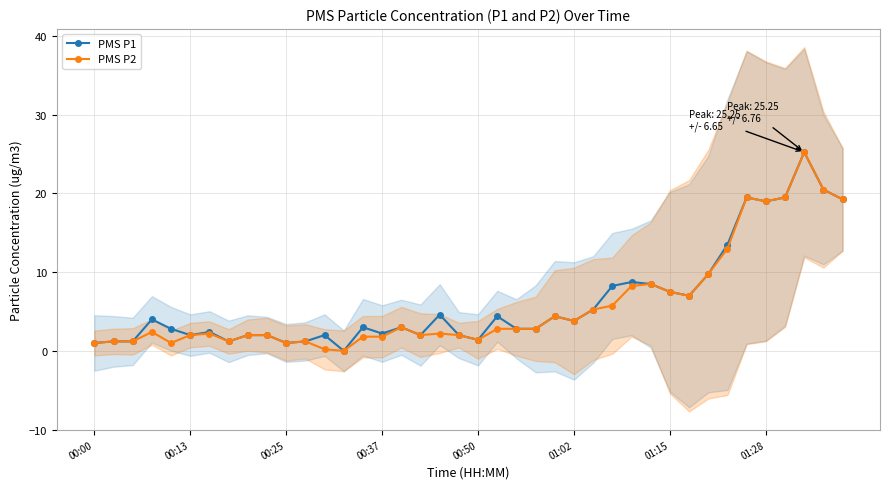

What is the greatest value displayed?

25.2